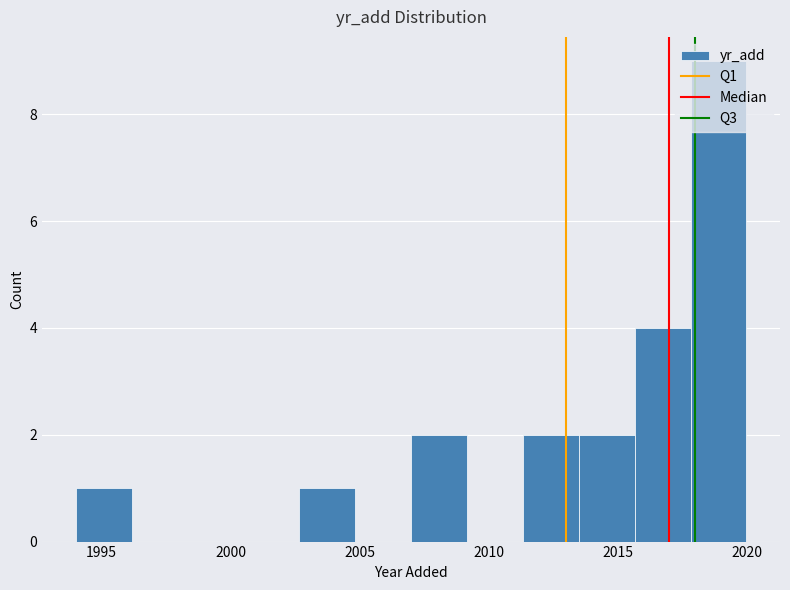

Reading left to right, list every bar in this chart as the range it spans on the x-axis followed by its height. Neither the bar edges nor the heights are printed on the chart, so give them approximately, as read against the axes.

1994.0 to 1996.0: 1
1996.0 to 1998.5: 0
1998.5 to 2000.5: 0
2000.5 to 2002.5: 0
2002.5 to 2005.0: 1
2005.0 to 2007.0: 0
2007.0 to 2009.0: 2
2009.0 to 2011.5: 0
2011.5 to 2013.5: 2
2013.5 to 2015.5: 2
2015.5 to 2018.0: 4
2018.0 to 2020.0: 9